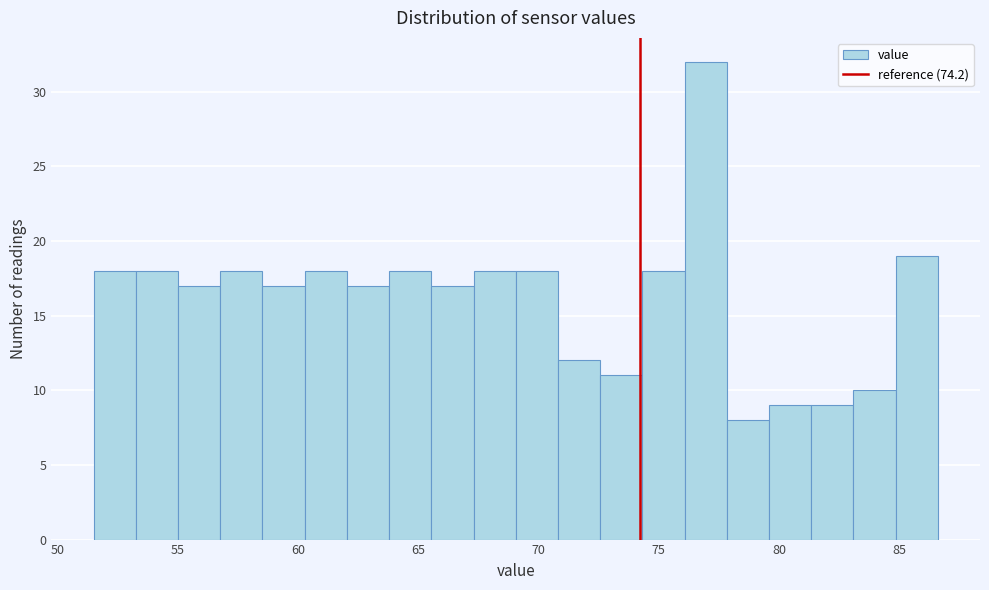

Read against the x-axis, roughly where is the centre of the tallest bar?

77.0